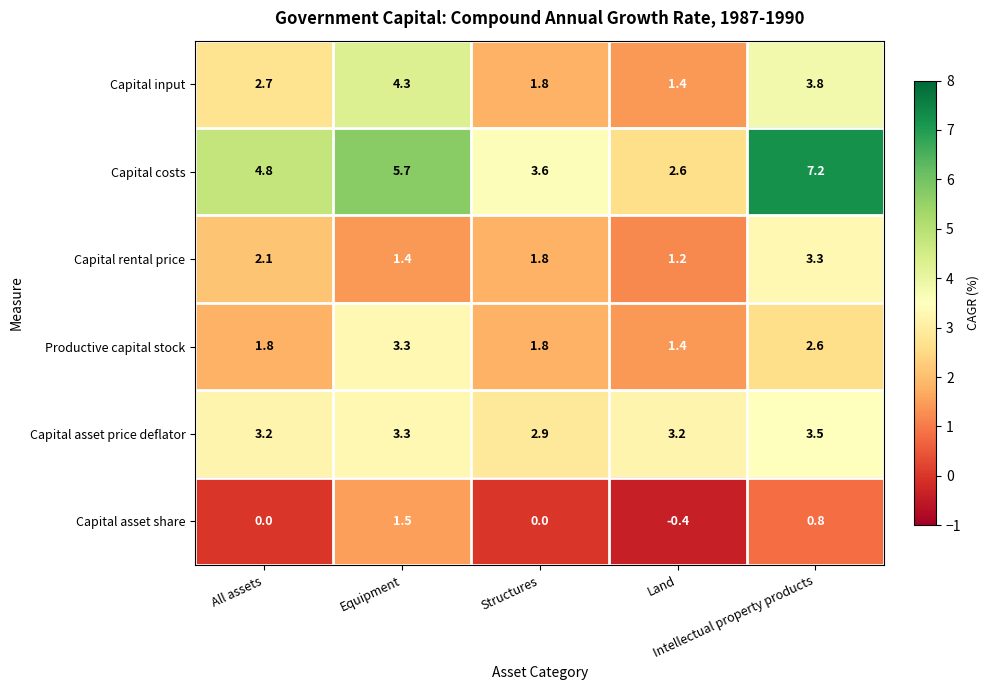

At how many categories does at least one series exceed 2?

5